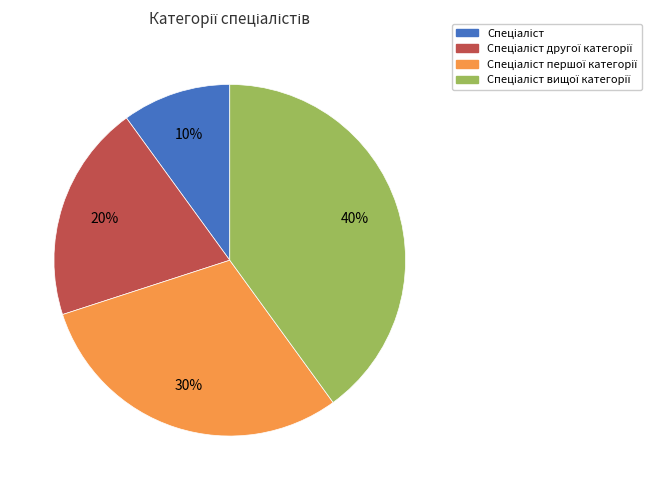

To the nearest percent, what is the average slice percentage?

25%